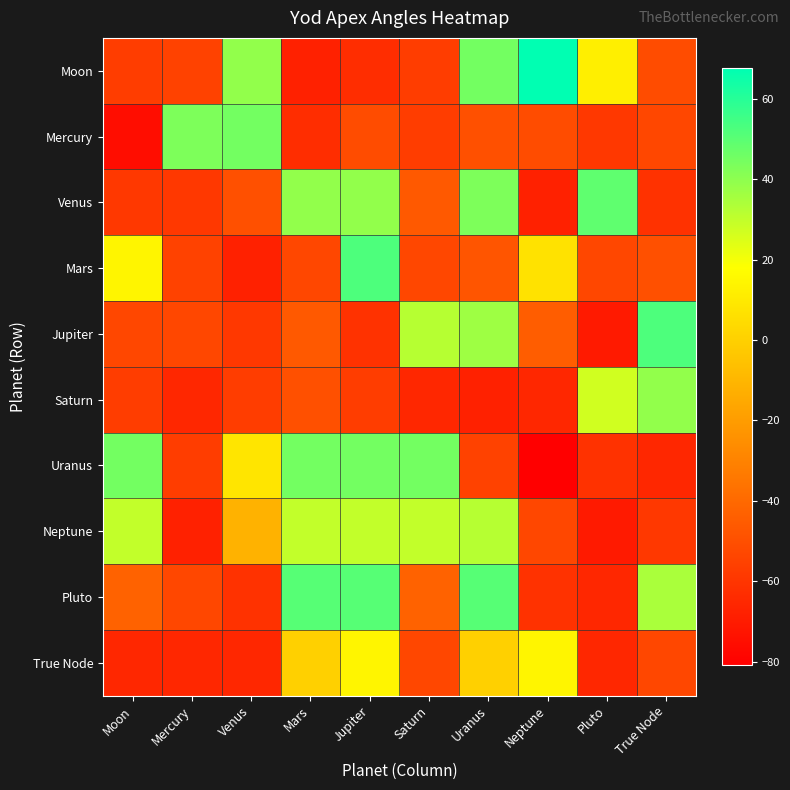

What is the smallest value displayed?

-80.9